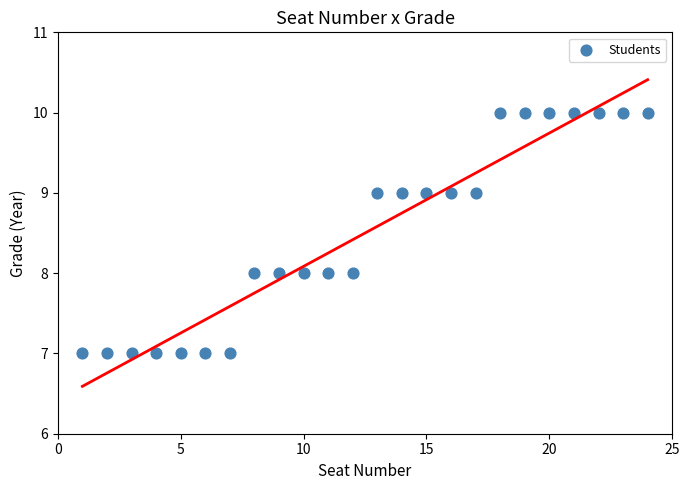

List the coordinates of all points as (X, Y) pairs, reading left to right.

(1, 7)  (2, 7)  (3, 7)  (4, 7)  (5, 7)  (6, 7)  (7, 7)  (8, 8)  (9, 8)  (10, 8)  (11, 8)  (12, 8)  (13, 9)  (14, 9)  (15, 9)  (16, 9)  (17, 9)  (18, 10)  (19, 10)  (20, 10)  (21, 10)  (22, 10)  (23, 10)  (24, 10)